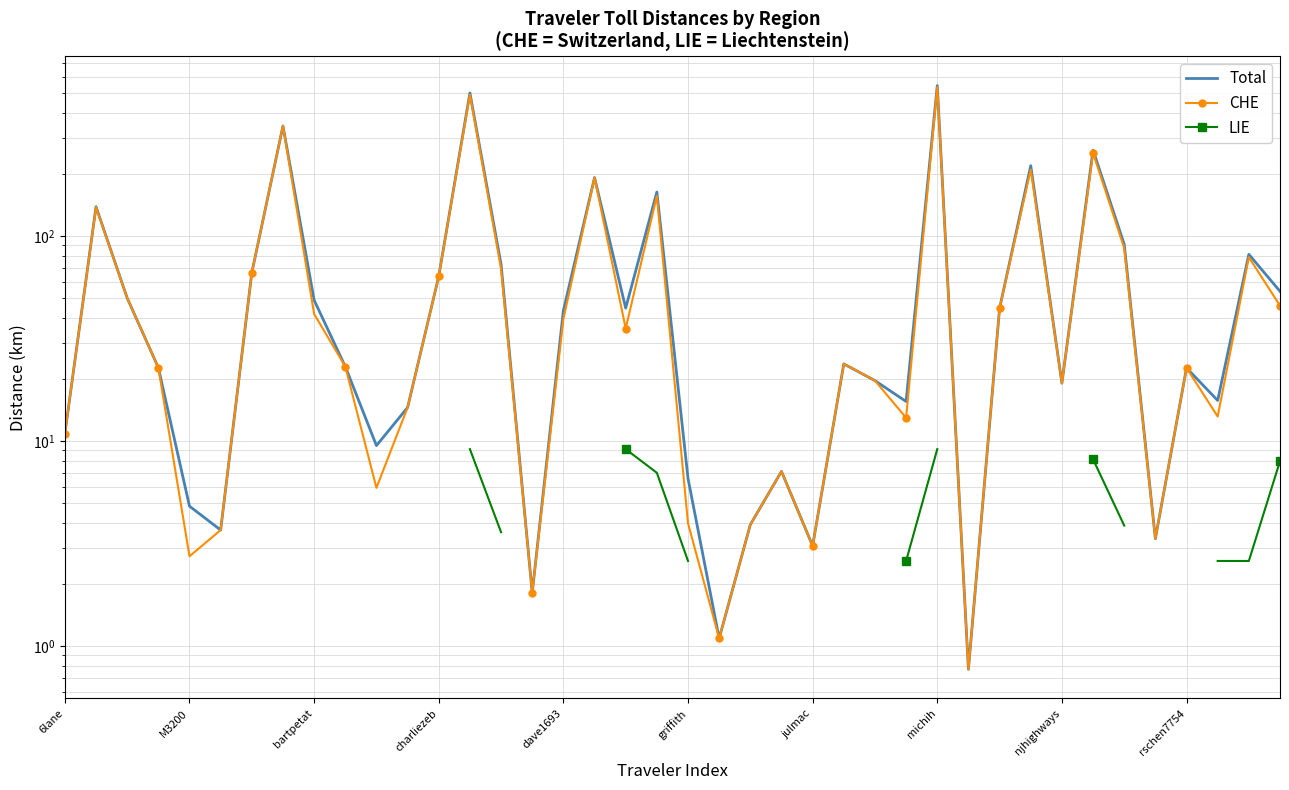

Between 20 and 31, which series saw the biggest shift?

Total